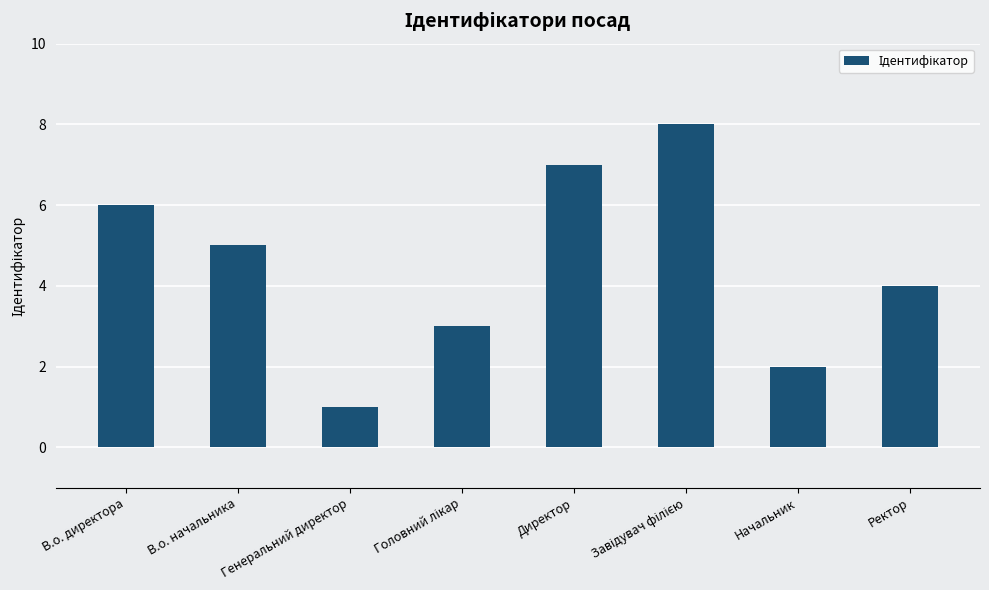

Where is the data nearest to the value 4?

Ректор